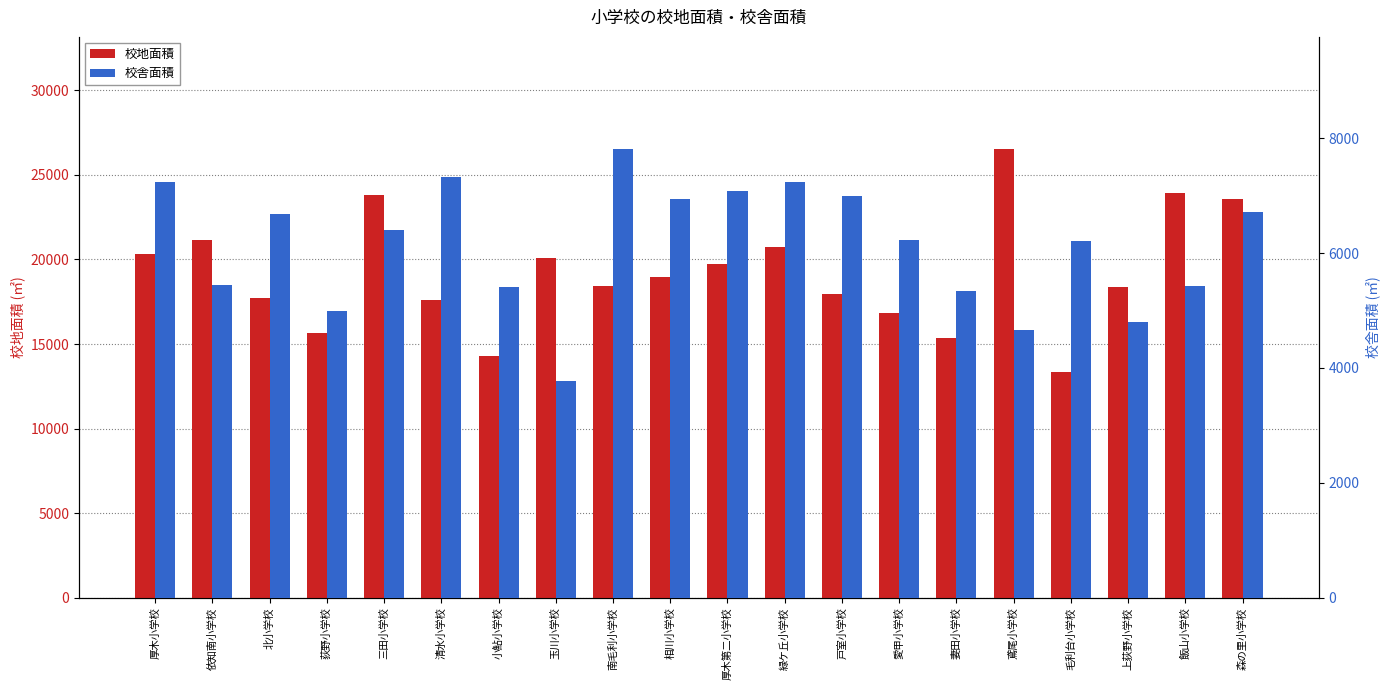

Which series changed the most between 三田小学校 and 玉川小学校?

校地面積